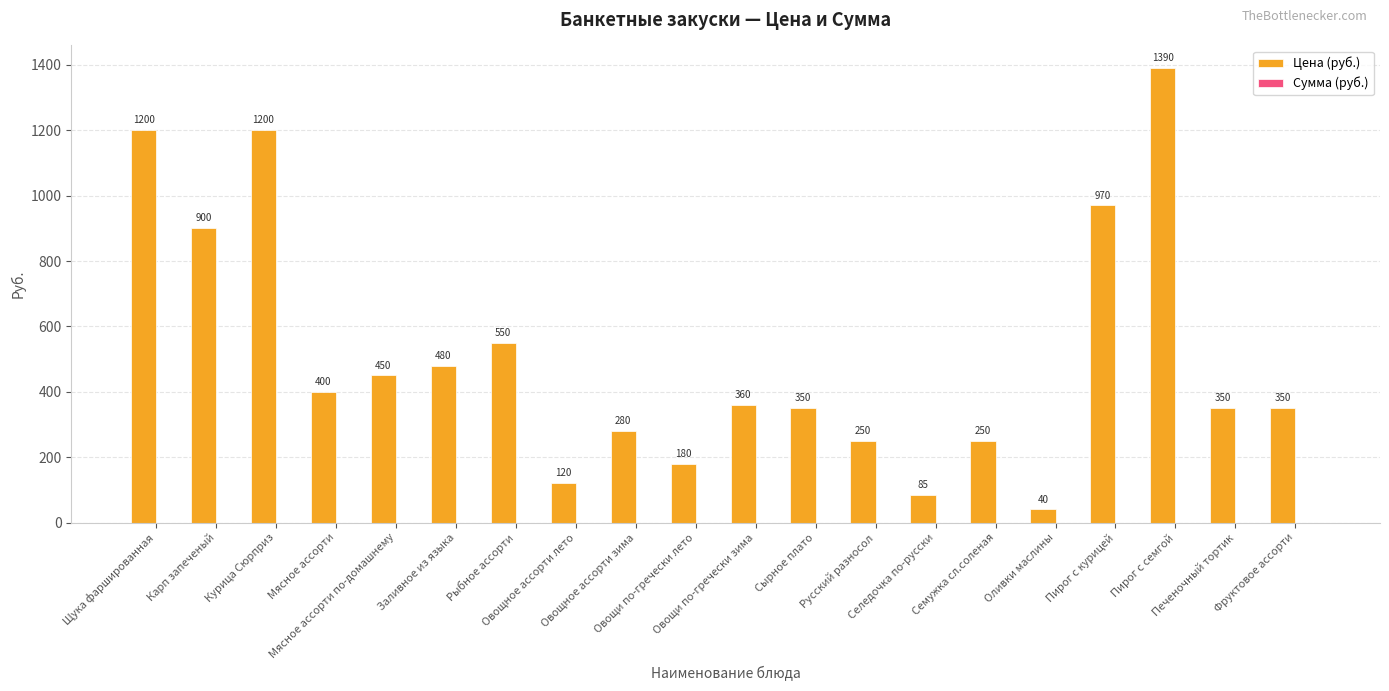

What is the greatest value displayed?

1390